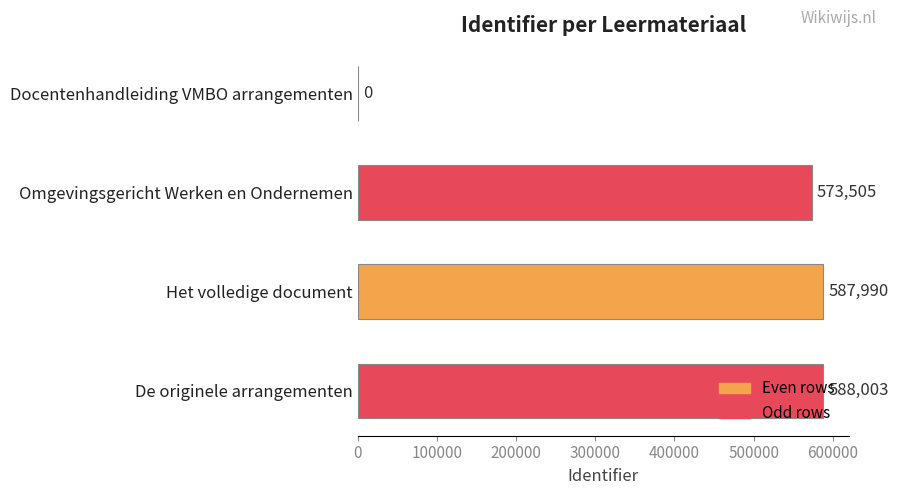

The value at Omgevingsgericht Werken en Ondernemen is 573505. True or false?

True